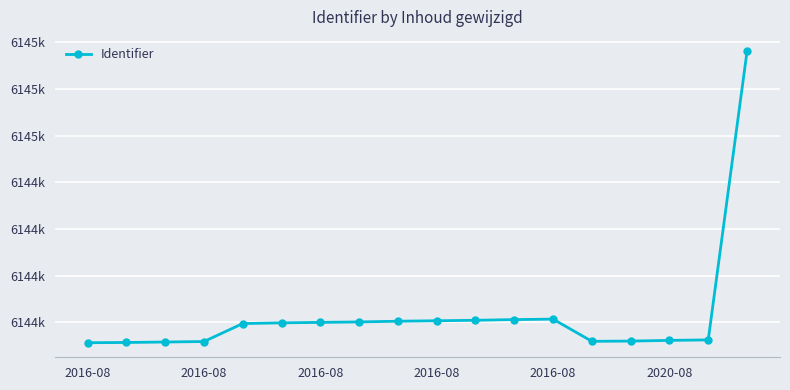

True or false: the data has more than 1 interior local peaks.

False